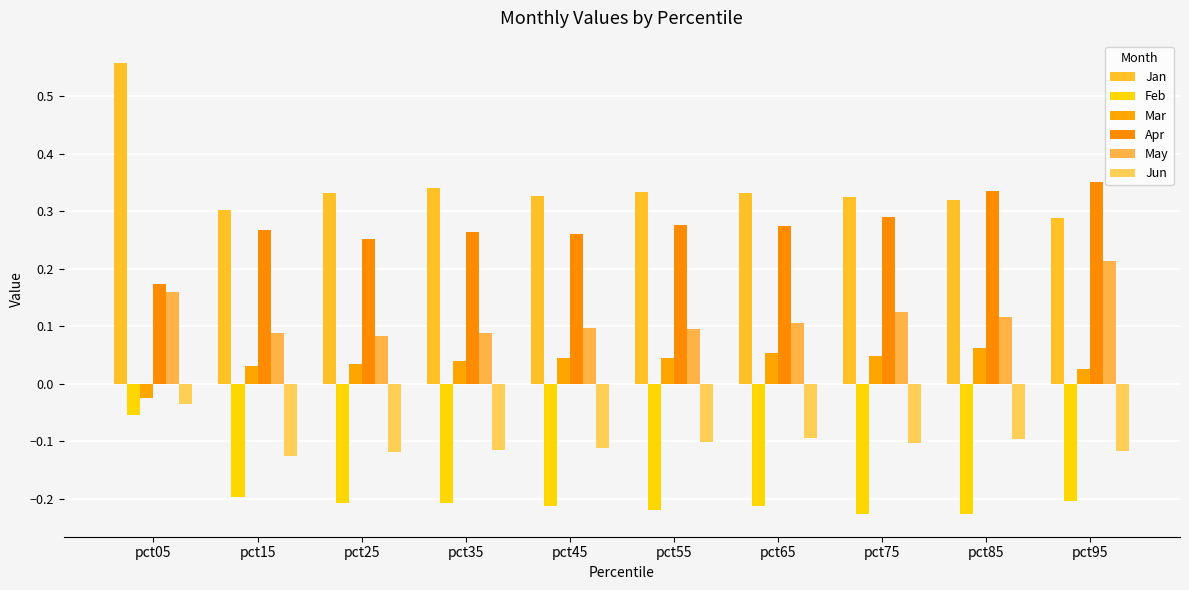

How many bars are there in each group?

6